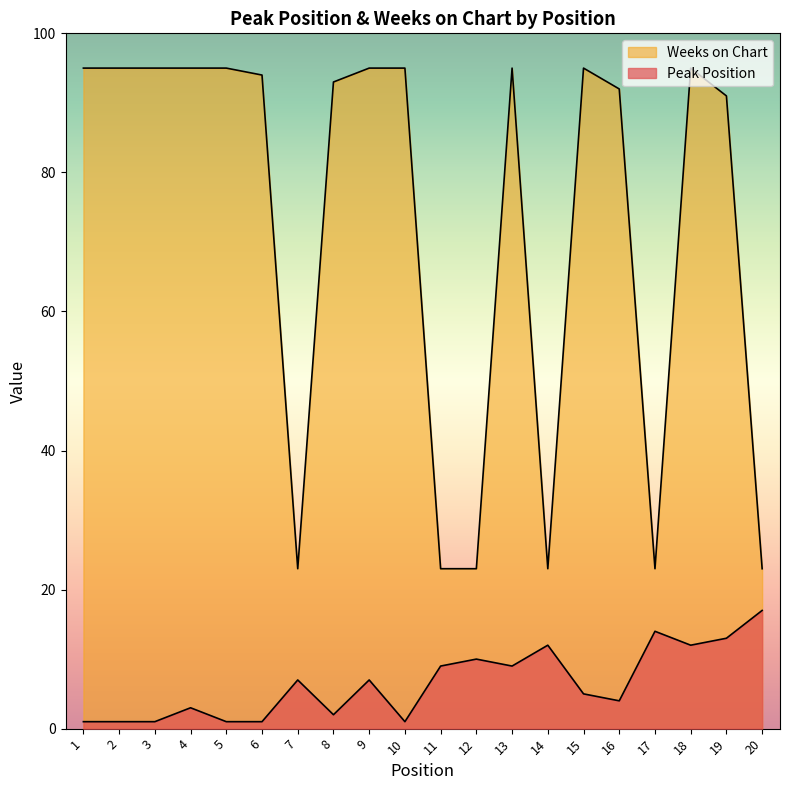

Where does the Peak Position series first go above 7?

11